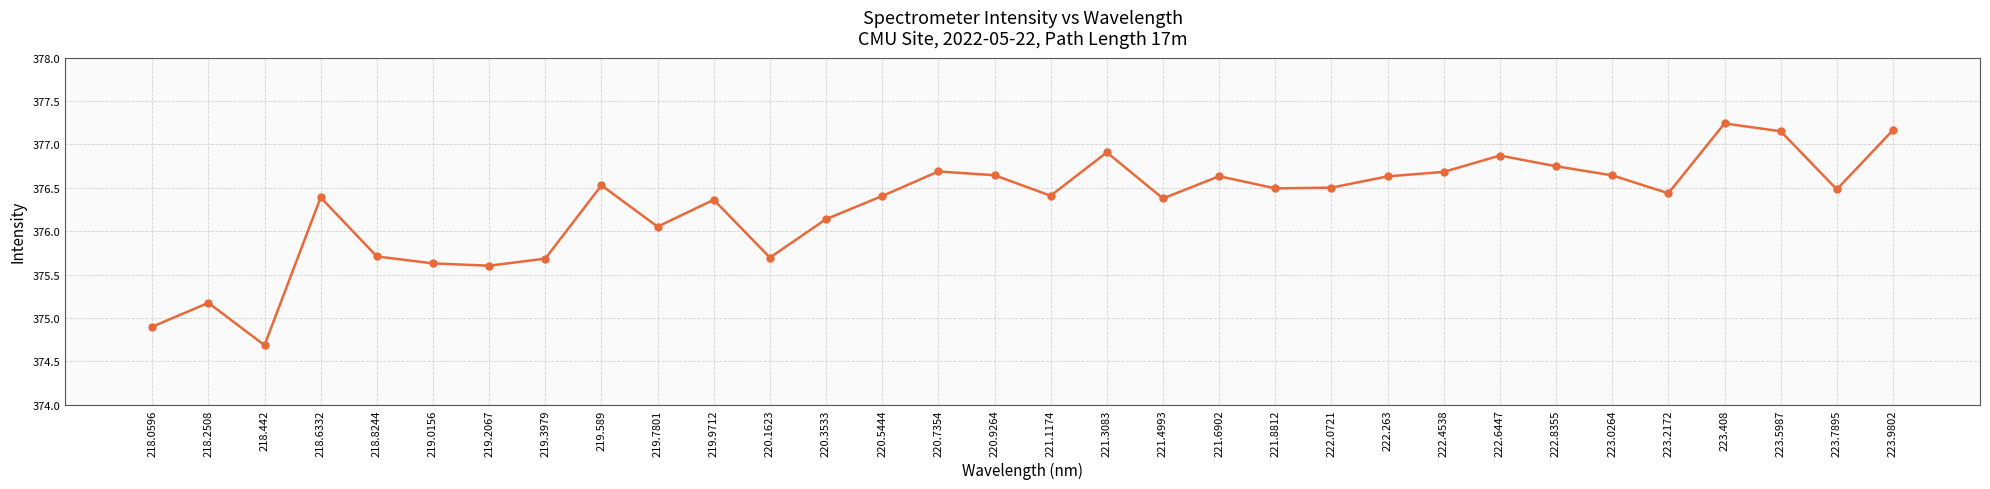

The value at 222.4538 is 376.7. True or false?

True